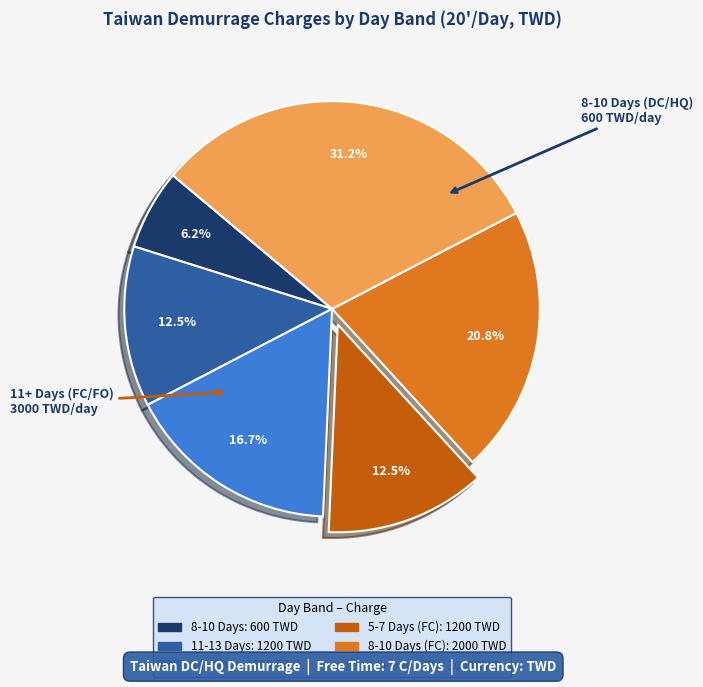

Does any single category account for the majority?

No